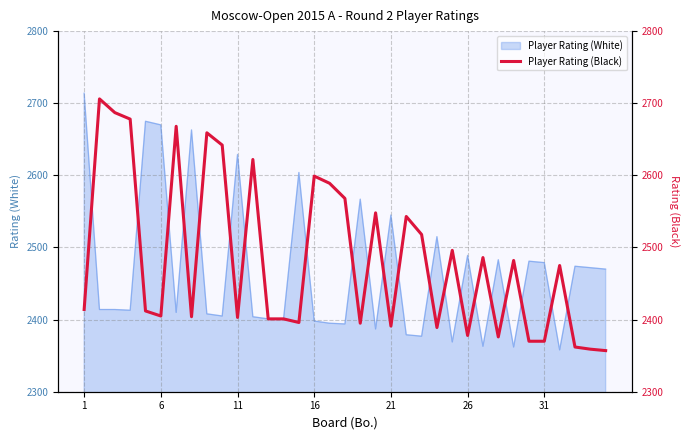

What is the highest value of the Player Rating (White) series?

2714